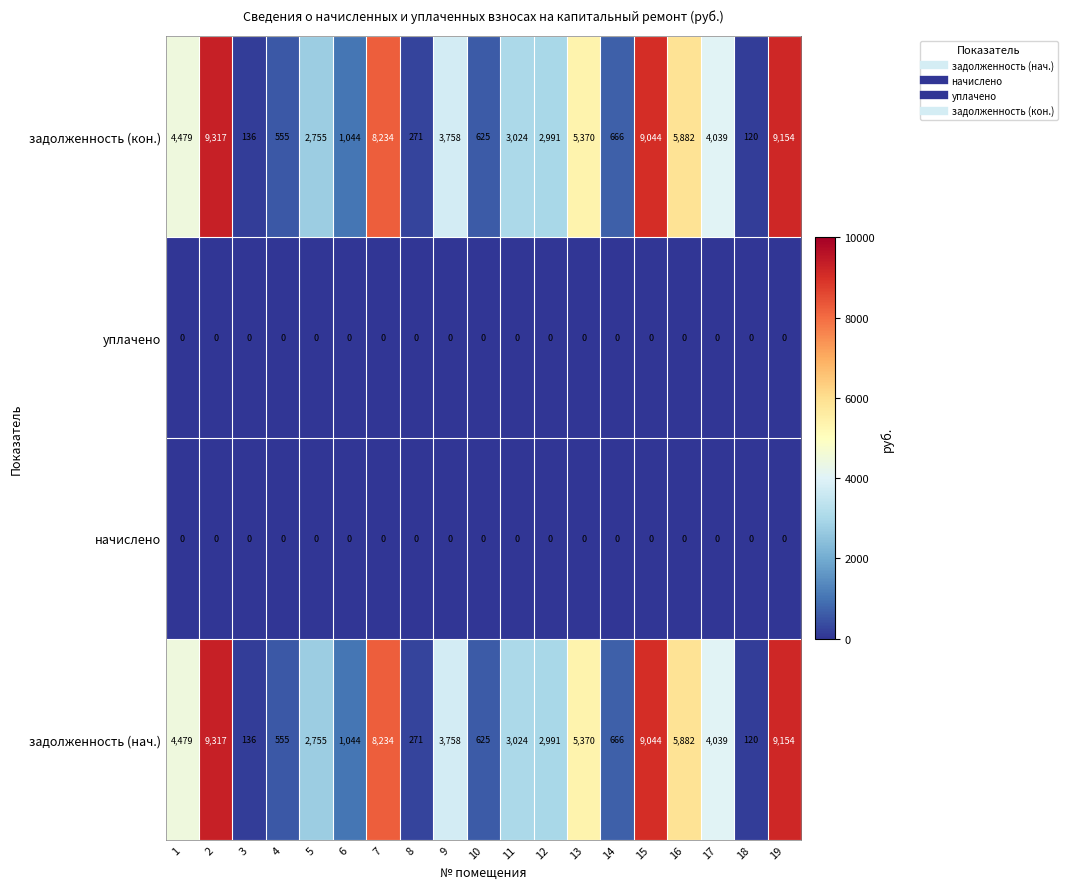

Is it true that задолженность (кон.) equals 5370 at 13?

True